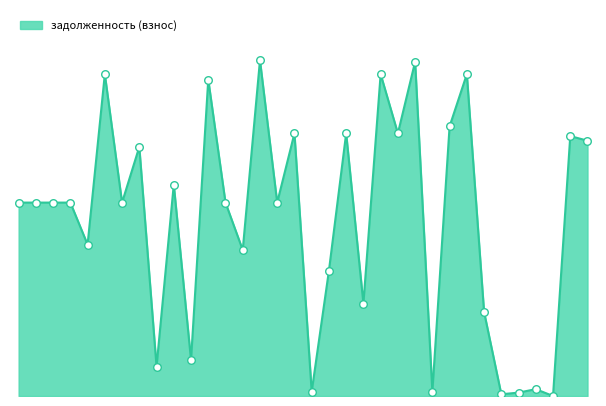

Is this an area chart (filled region under the line)?

Yes